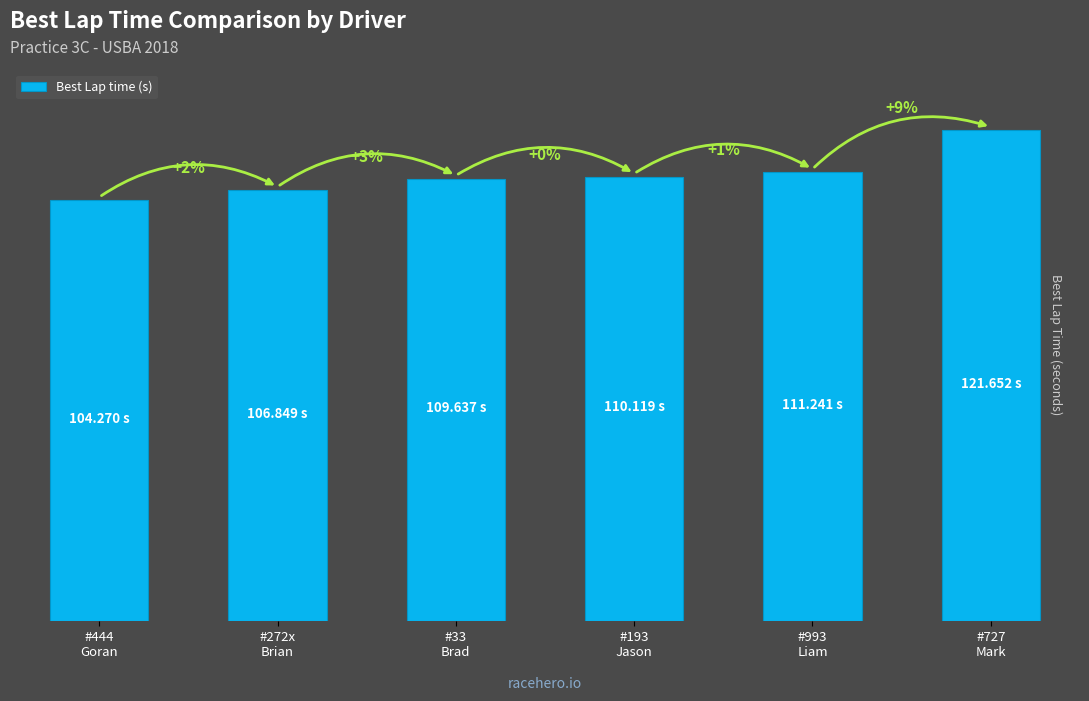

Rank the categories by value from lowest to highest.

#444
Goran, #272x
Brian, #33
Brad, #193
Jason, #993
Liam, #727
Mark